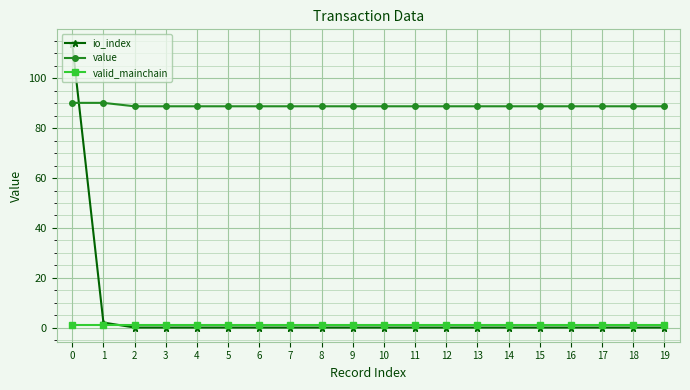

Is it true that value equals 88.8 at 14?

True